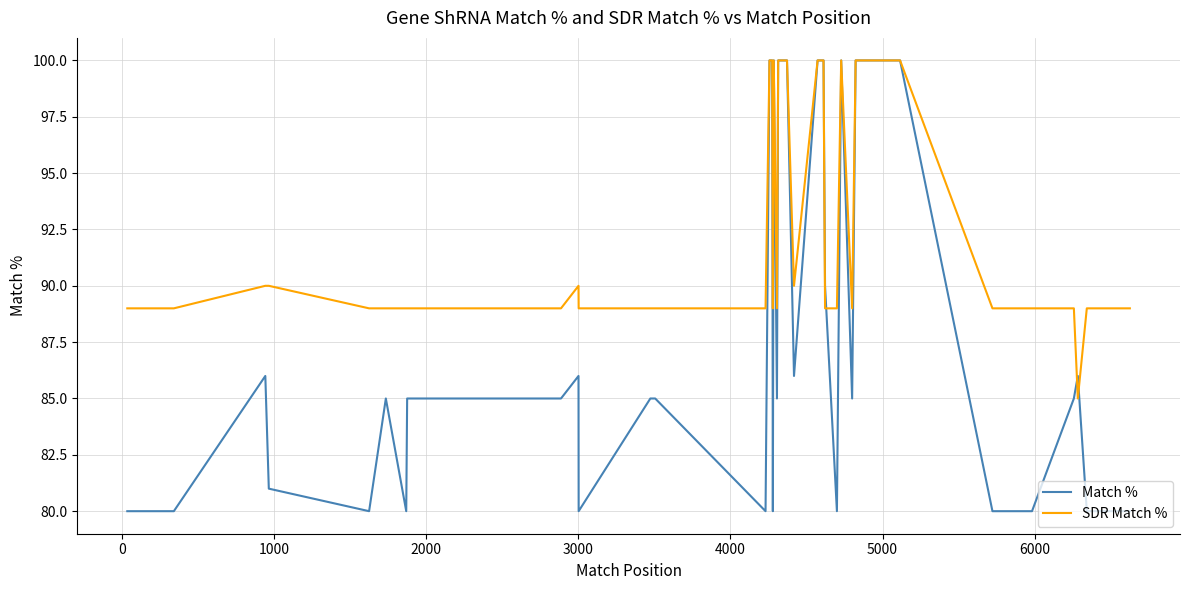

True or false: SDR Match % has more than 1 interior local peaks.

True